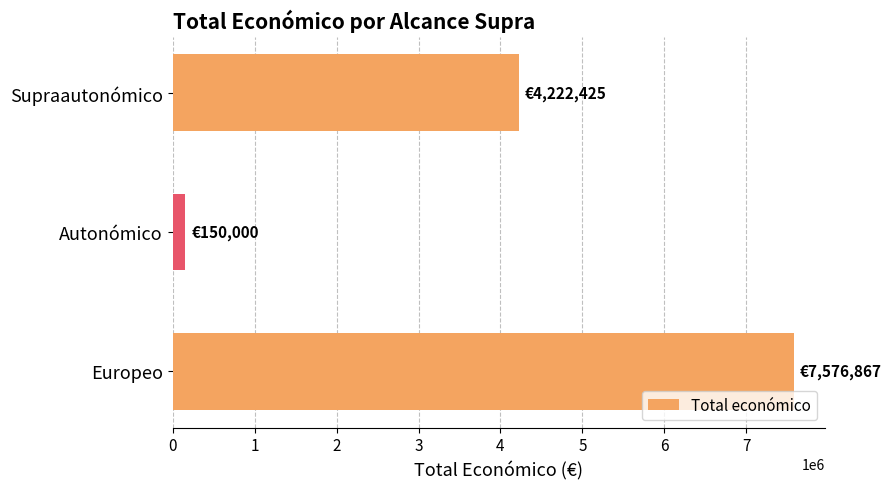

Where is the data nearest to the value 3863433?

Supraautonómico